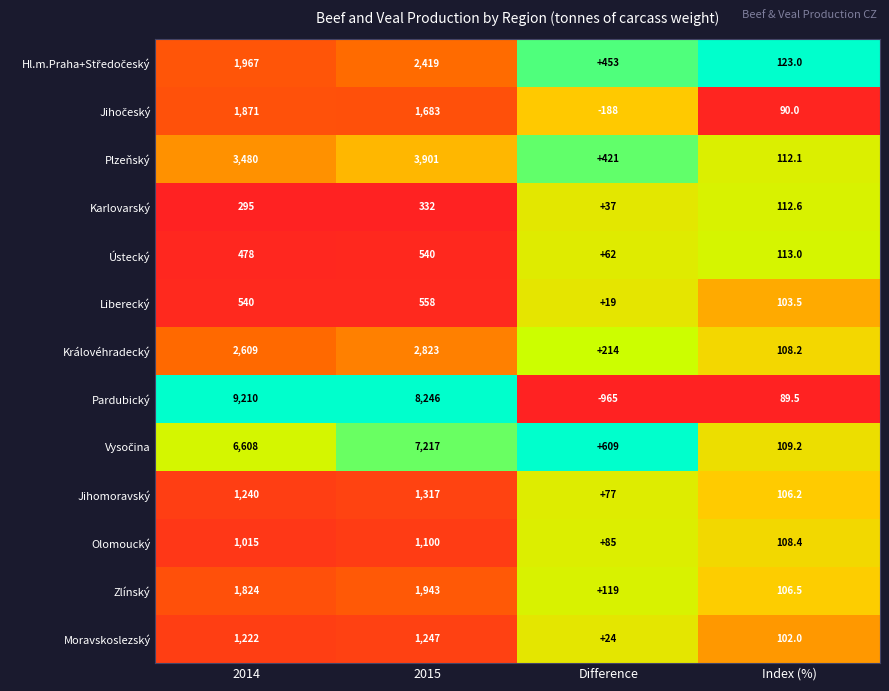

Which category has the lowest value across all series?

Difference